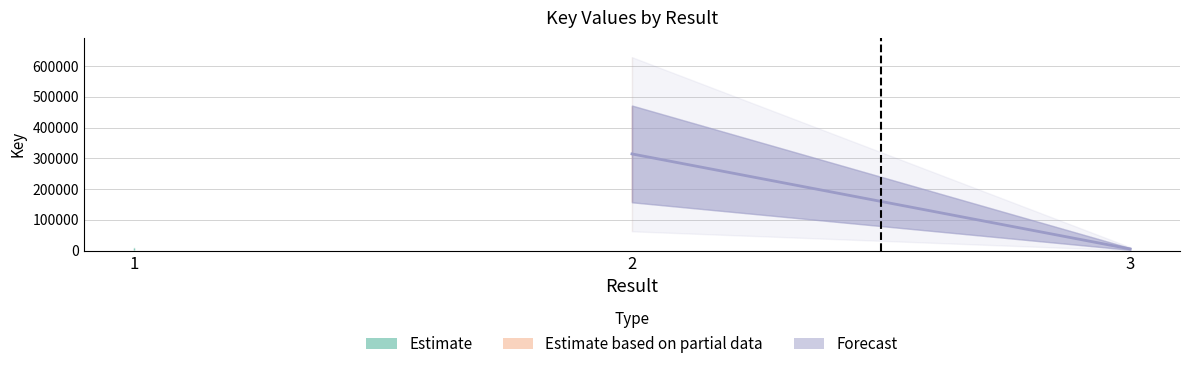

Does the chart have visible grid lines?

Yes